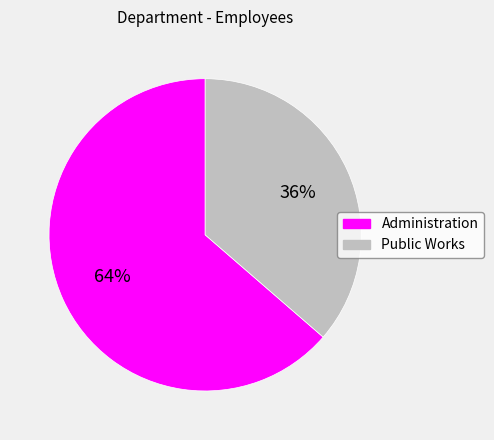

Does Public Works represent more than half of the total?

No